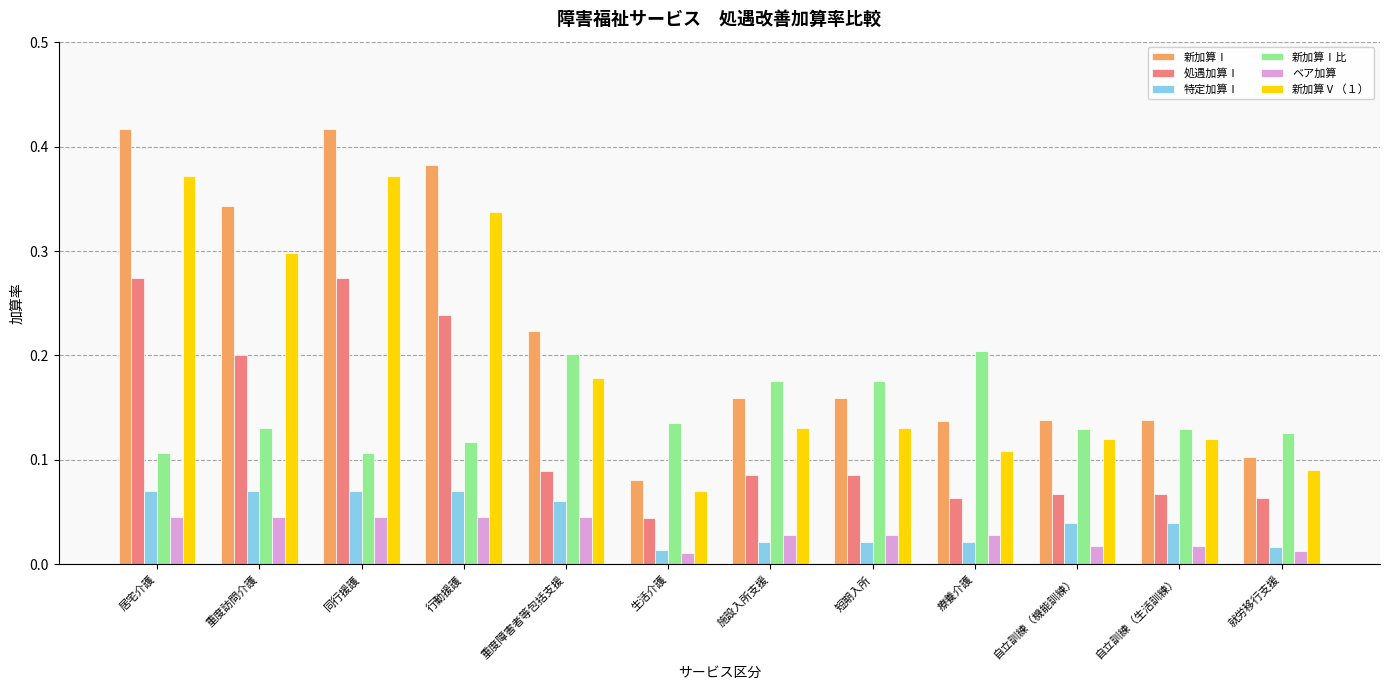

Is it true that 特定加算Ⅰ equals 0.0 at 居宅介護?

False